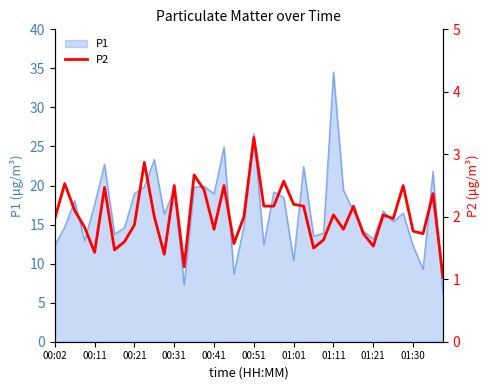

The P1 series shows 11.6 at 00:31. True or false?

False